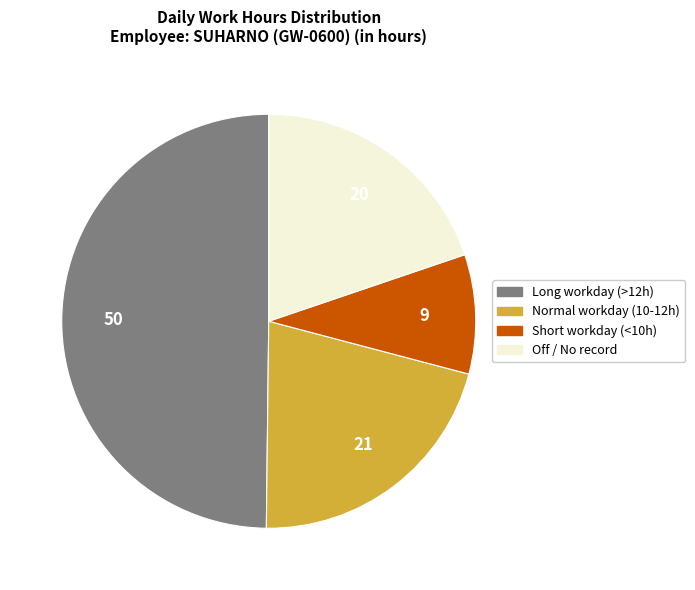

How many slices are in this pie chart?

4